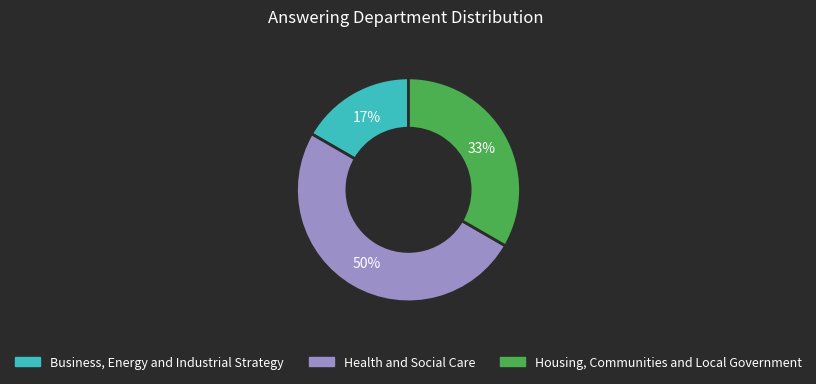

To the nearest percent, what is the average slice percentage?

33%